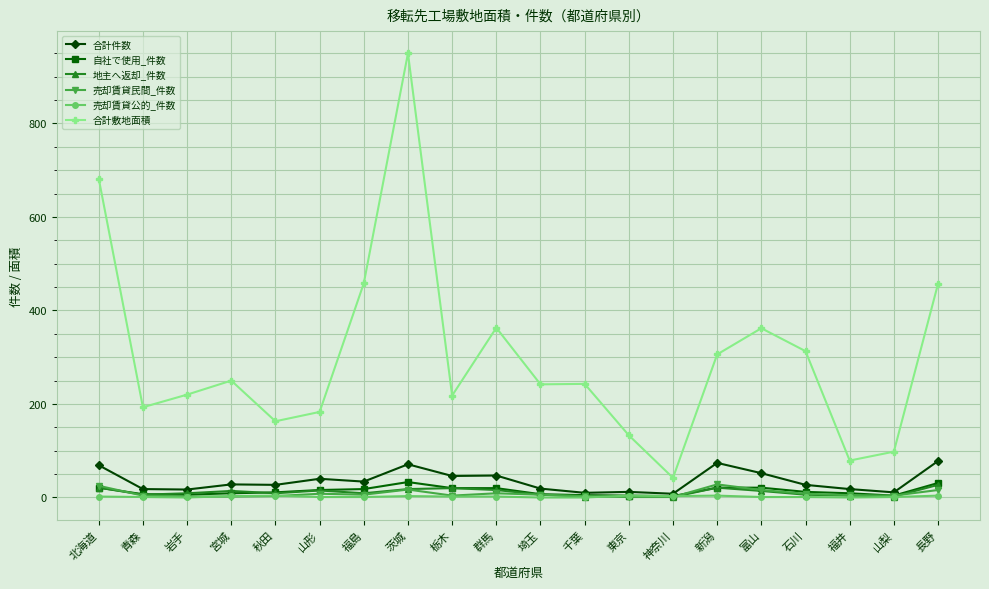

What is the label of the 10th point from the left?

群馬